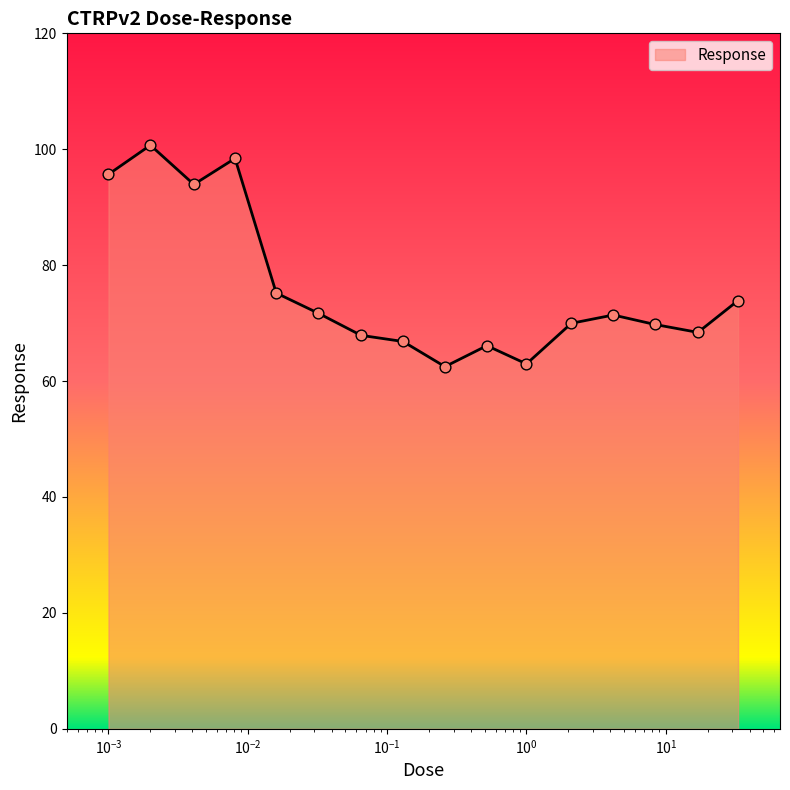

What is the smallest value displayed?

62.5